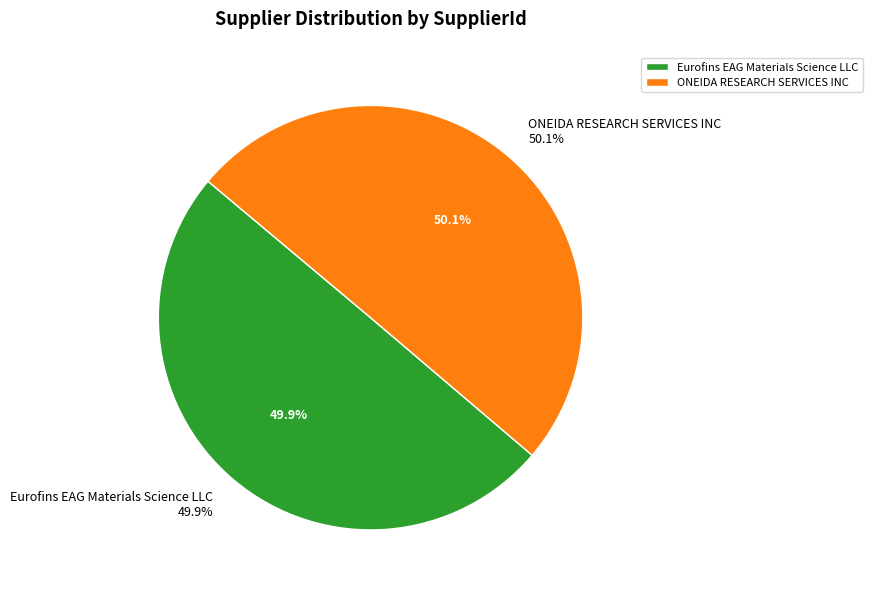

The Eurofins EAG Materials Science LLC slice represents 39% of the pie. True or false?

False